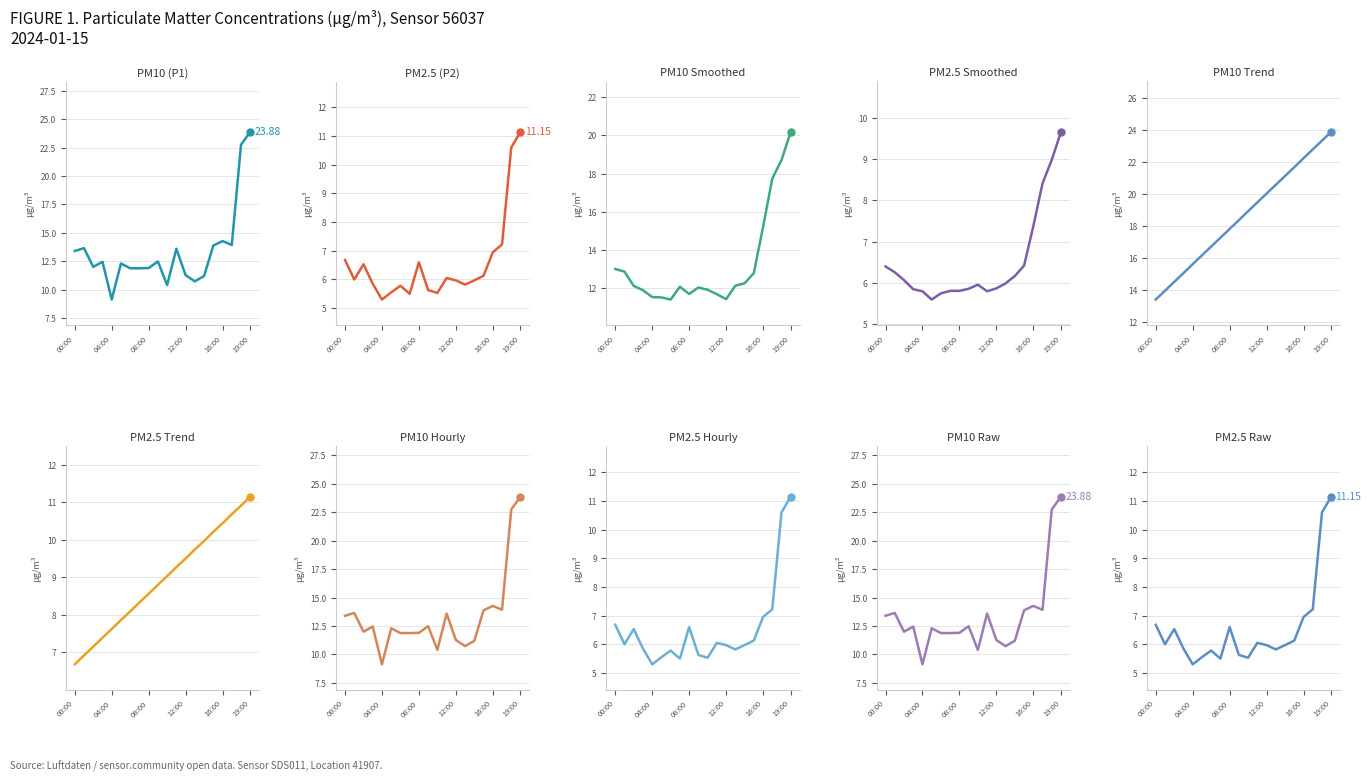

What is the label of the 20th point from the left?

19